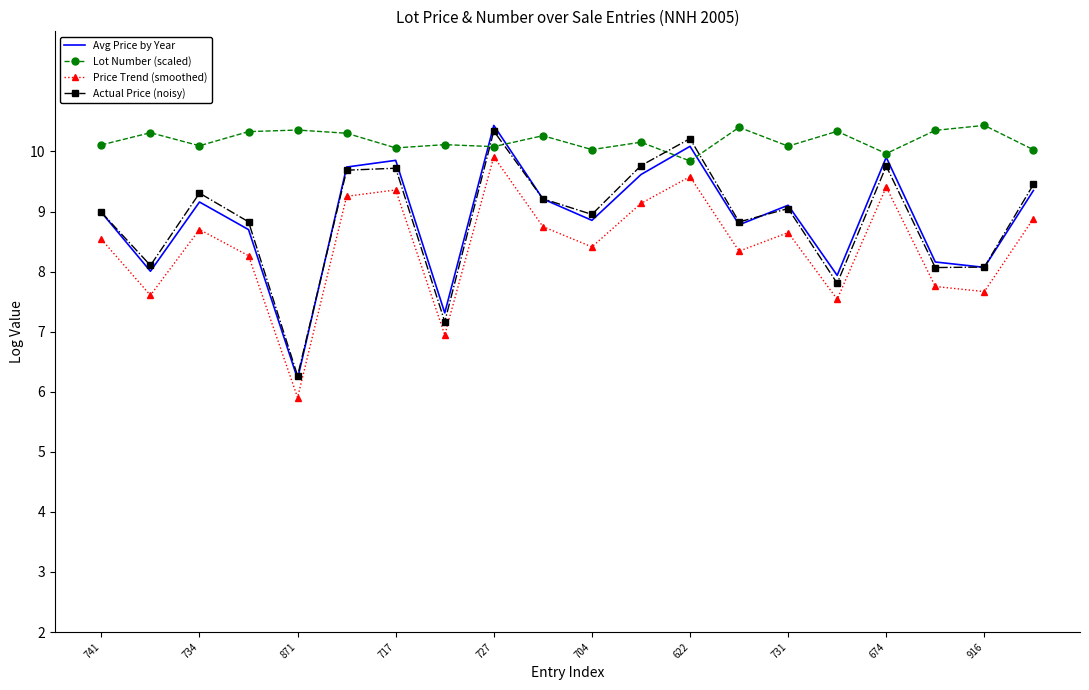

True or false: Avg Price by Year and Price Trend (smoothed) cross at least once.

False